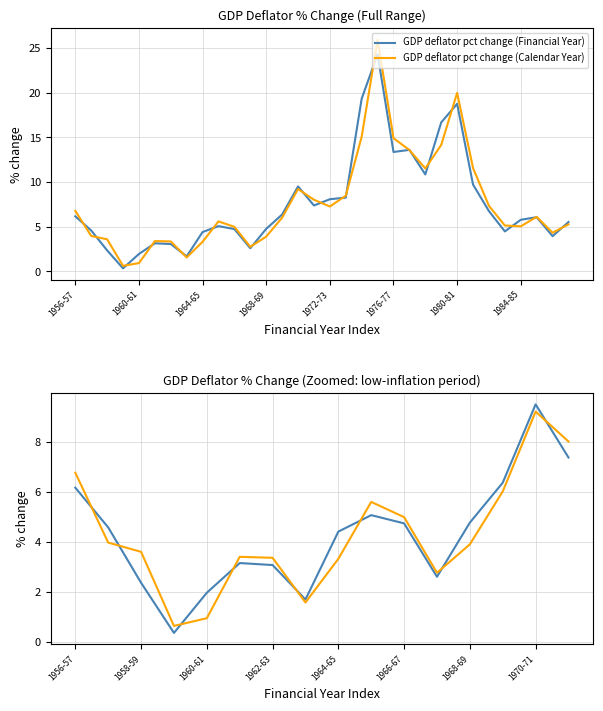

True or false: GDP deflator pct change (Financial Year) has a value of 6.2 at 1956-57.

True